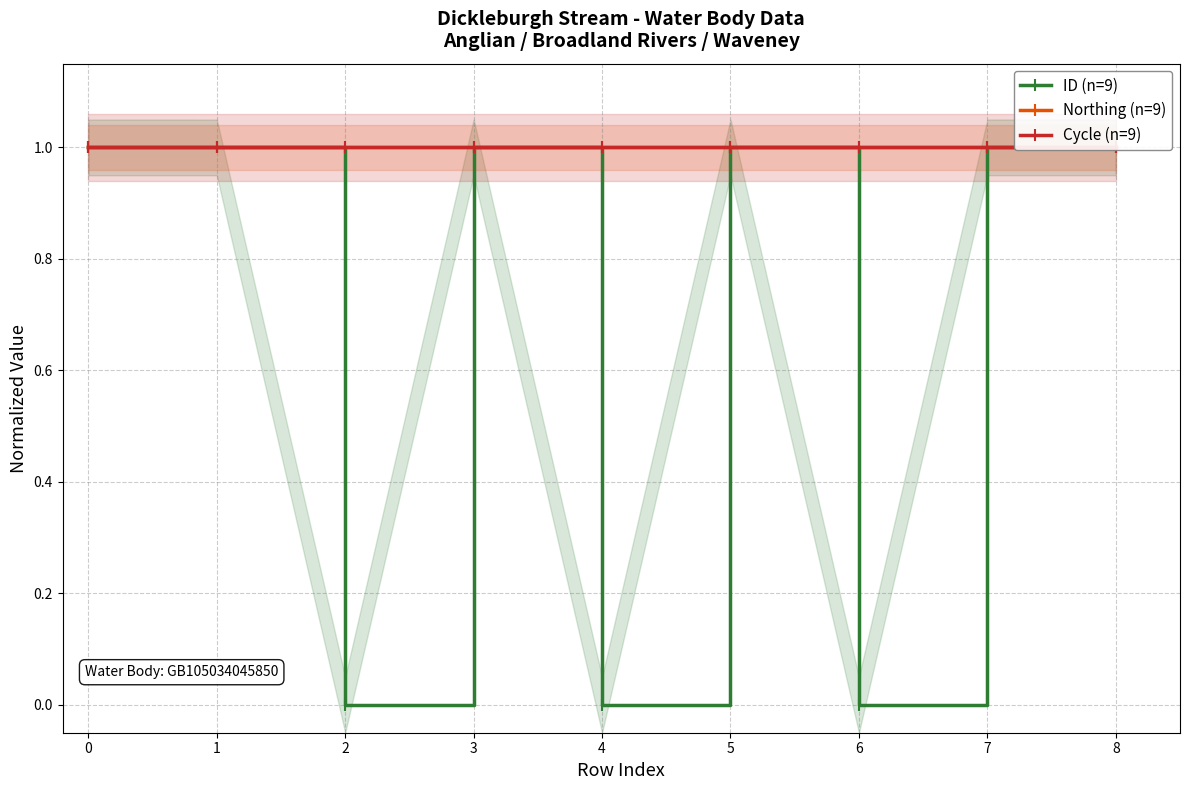

How many distinct data groups are displayed?

3